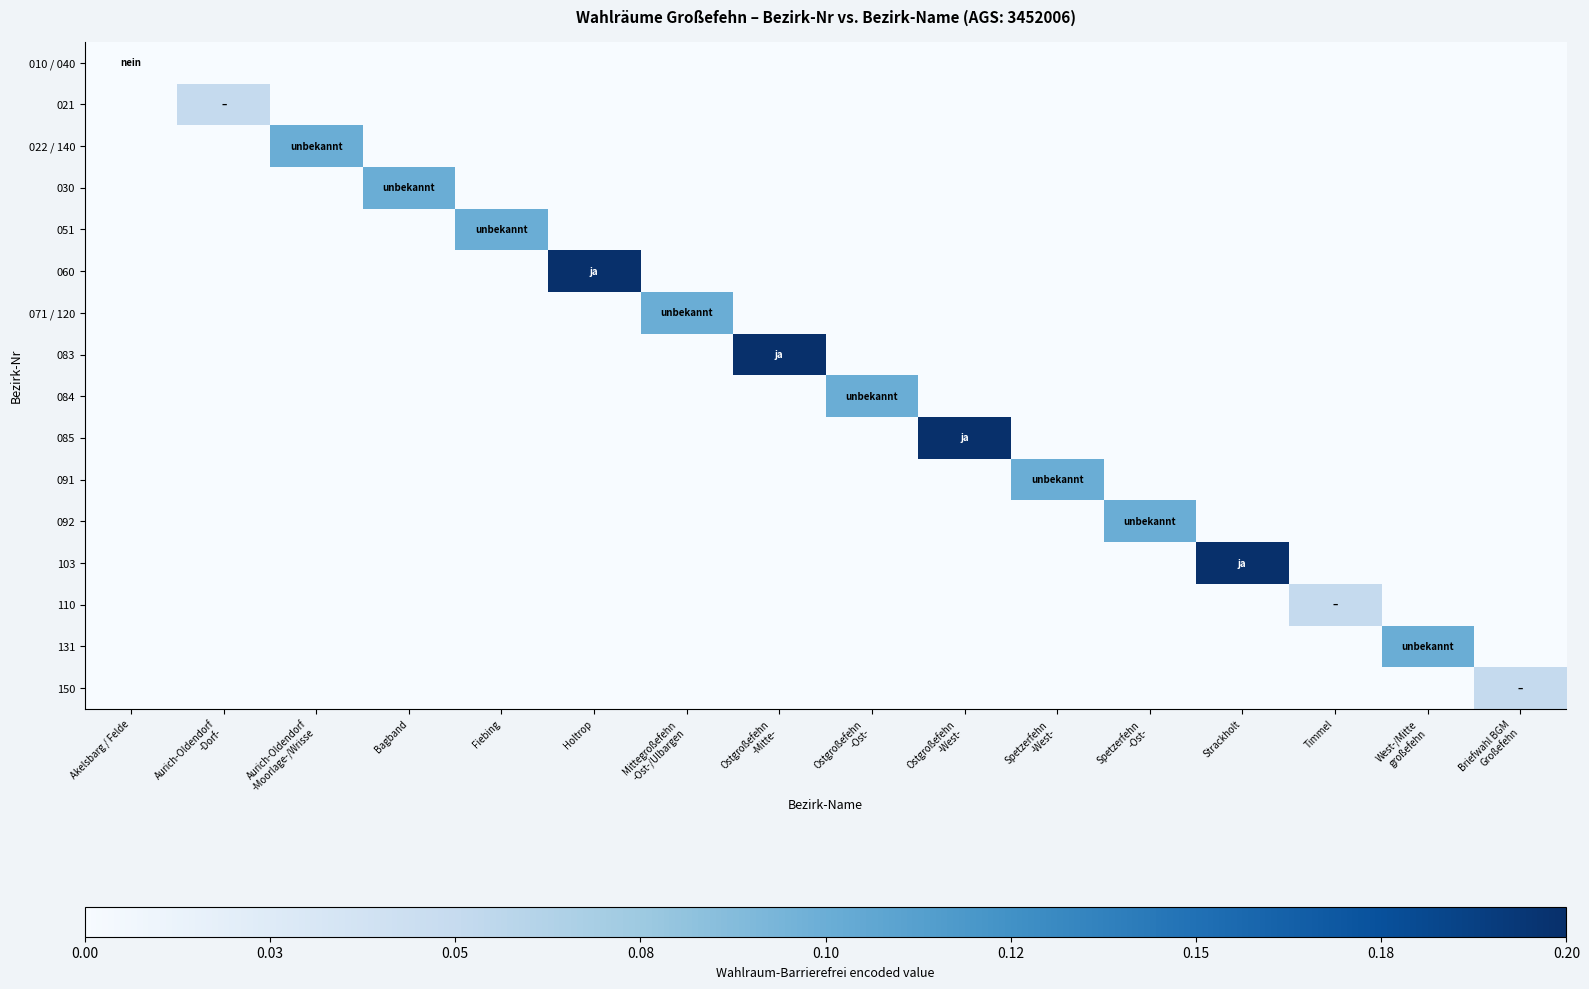

Reading right to left, transcribe all the data shown in this chart.

010 / 040: Briefwahl BGM
Großefehn=0.0	West-/Mitte
großefehn=0.0	Timmel=0.0	Strackholt=0.0	Spetzerfehn
-Ost-=0.0	Spetzerfehn
-West-=0.0	Ostgroßefehn
-West-=0.0	Ostgroßefehn
-Ost-=0.0	Ostgroßefehn
-Mitte-=0.0	Mittegroßefehn
-Ost-/Ulbargen=0.0	Holtrop=0.0	Fiebing=0.0	Bagband=0.0	Aurich-Oldendorf
-Moorlage-/Wrisse=0.0	Aurich-Oldendorf
-Dorf-=0.0	Akelsbarg / Felde=0.0
021: Briefwahl BGM
Großefehn=0.0	West-/Mitte
großefehn=0.0	Timmel=0.0	Strackholt=0.0	Spetzerfehn
-Ost-=0.0	Spetzerfehn
-West-=0.0	Ostgroßefehn
-West-=0.0	Ostgroßefehn
-Ost-=0.0	Ostgroßefehn
-Mitte-=0.0	Mittegroßefehn
-Ost-/Ulbargen=0.0	Holtrop=0.0	Fiebing=0.0	Bagband=0.0	Aurich-Oldendorf
-Moorlage-/Wrisse=0.0	Aurich-Oldendorf
-Dorf-=0.1	Akelsbarg / Felde=0.0
022 / 140: Briefwahl BGM
Großefehn=0.0	West-/Mitte
großefehn=0.0	Timmel=0.0	Strackholt=0.0	Spetzerfehn
-Ost-=0.0	Spetzerfehn
-West-=0.0	Ostgroßefehn
-West-=0.0	Ostgroßefehn
-Ost-=0.0	Ostgroßefehn
-Mitte-=0.0	Mittegroßefehn
-Ost-/Ulbargen=0.0	Holtrop=0.0	Fiebing=0.0	Bagband=0.0	Aurich-Oldendorf
-Moorlage-/Wrisse=0.1	Aurich-Oldendorf
-Dorf-=0.0	Akelsbarg / Felde=0.0
030: Briefwahl BGM
Großefehn=0.0	West-/Mitte
großefehn=0.0	Timmel=0.0	Strackholt=0.0	Spetzerfehn
-Ost-=0.0	Spetzerfehn
-West-=0.0	Ostgroßefehn
-West-=0.0	Ostgroßefehn
-Ost-=0.0	Ostgroßefehn
-Mitte-=0.0	Mittegroßefehn
-Ost-/Ulbargen=0.0	Holtrop=0.0	Fiebing=0.0	Bagband=0.1	Aurich-Oldendorf
-Moorlage-/Wrisse=0.0	Aurich-Oldendorf
-Dorf-=0.0	Akelsbarg / Felde=0.0
051: Briefwahl BGM
Großefehn=0.0	West-/Mitte
großefehn=0.0	Timmel=0.0	Strackholt=0.0	Spetzerfehn
-Ost-=0.0	Spetzerfehn
-West-=0.0	Ostgroßefehn
-West-=0.0	Ostgroßefehn
-Ost-=0.0	Ostgroßefehn
-Mitte-=0.0	Mittegroßefehn
-Ost-/Ulbargen=0.0	Holtrop=0.0	Fiebing=0.1	Bagband=0.0	Aurich-Oldendorf
-Moorlage-/Wrisse=0.0	Aurich-Oldendorf
-Dorf-=0.0	Akelsbarg / Felde=0.0
060: Briefwahl BGM
Großefehn=0.0	West-/Mitte
großefehn=0.0	Timmel=0.0	Strackholt=0.0	Spetzerfehn
-Ost-=0.0	Spetzerfehn
-West-=0.0	Ostgroßefehn
-West-=0.0	Ostgroßefehn
-Ost-=0.0	Ostgroßefehn
-Mitte-=0.0	Mittegroßefehn
-Ost-/Ulbargen=0.0	Holtrop=0.2	Fiebing=0.0	Bagband=0.0	Aurich-Oldendorf
-Moorlage-/Wrisse=0.0	Aurich-Oldendorf
-Dorf-=0.0	Akelsbarg / Felde=0.0
071 / 120: Briefwahl BGM
Großefehn=0.0	West-/Mitte
großefehn=0.0	Timmel=0.0	Strackholt=0.0	Spetzerfehn
-Ost-=0.0	Spetzerfehn
-West-=0.0	Ostgroßefehn
-West-=0.0	Ostgroßefehn
-Ost-=0.0	Ostgroßefehn
-Mitte-=0.0	Mittegroßefehn
-Ost-/Ulbargen=0.1	Holtrop=0.0	Fiebing=0.0	Bagband=0.0	Aurich-Oldendorf
-Moorlage-/Wrisse=0.0	Aurich-Oldendorf
-Dorf-=0.0	Akelsbarg / Felde=0.0
083: Briefwahl BGM
Großefehn=0.0	West-/Mitte
großefehn=0.0	Timmel=0.0	Strackholt=0.0	Spetzerfehn
-Ost-=0.0	Spetzerfehn
-West-=0.0	Ostgroßefehn
-West-=0.0	Ostgroßefehn
-Ost-=0.0	Ostgroßefehn
-Mitte-=0.2	Mittegroßefehn
-Ost-/Ulbargen=0.0	Holtrop=0.0	Fiebing=0.0	Bagband=0.0	Aurich-Oldendorf
-Moorlage-/Wrisse=0.0	Aurich-Oldendorf
-Dorf-=0.0	Akelsbarg / Felde=0.0
084: Briefwahl BGM
Großefehn=0.0	West-/Mitte
großefehn=0.0	Timmel=0.0	Strackholt=0.0	Spetzerfehn
-Ost-=0.0	Spetzerfehn
-West-=0.0	Ostgroßefehn
-West-=0.0	Ostgroßefehn
-Ost-=0.1	Ostgroßefehn
-Mitte-=0.0	Mittegroßefehn
-Ost-/Ulbargen=0.0	Holtrop=0.0	Fiebing=0.0	Bagband=0.0	Aurich-Oldendorf
-Moorlage-/Wrisse=0.0	Aurich-Oldendorf
-Dorf-=0.0	Akelsbarg / Felde=0.0
085: Briefwahl BGM
Großefehn=0.0	West-/Mitte
großefehn=0.0	Timmel=0.0	Strackholt=0.0	Spetzerfehn
-Ost-=0.0	Spetzerfehn
-West-=0.0	Ostgroßefehn
-West-=0.2	Ostgroßefehn
-Ost-=0.0	Ostgroßefehn
-Mitte-=0.0	Mittegroßefehn
-Ost-/Ulbargen=0.0	Holtrop=0.0	Fiebing=0.0	Bagband=0.0	Aurich-Oldendorf
-Moorlage-/Wrisse=0.0	Aurich-Oldendorf
-Dorf-=0.0	Akelsbarg / Felde=0.0
091: Briefwahl BGM
Großefehn=0.0	West-/Mitte
großefehn=0.0	Timmel=0.0	Strackholt=0.0	Spetzerfehn
-Ost-=0.0	Spetzerfehn
-West-=0.1	Ostgroßefehn
-West-=0.0	Ostgroßefehn
-Ost-=0.0	Ostgroßefehn
-Mitte-=0.0	Mittegroßefehn
-Ost-/Ulbargen=0.0	Holtrop=0.0	Fiebing=0.0	Bagband=0.0	Aurich-Oldendorf
-Moorlage-/Wrisse=0.0	Aurich-Oldendorf
-Dorf-=0.0	Akelsbarg / Felde=0.0
092: Briefwahl BGM
Großefehn=0.0	West-/Mitte
großefehn=0.0	Timmel=0.0	Strackholt=0.0	Spetzerfehn
-Ost-=0.1	Spetzerfehn
-West-=0.0	Ostgroßefehn
-West-=0.0	Ostgroßefehn
-Ost-=0.0	Ostgroßefehn
-Mitte-=0.0	Mittegroßefehn
-Ost-/Ulbargen=0.0	Holtrop=0.0	Fiebing=0.0	Bagband=0.0	Aurich-Oldendorf
-Moorlage-/Wrisse=0.0	Aurich-Oldendorf
-Dorf-=0.0	Akelsbarg / Felde=0.0
103: Briefwahl BGM
Großefehn=0.0	West-/Mitte
großefehn=0.0	Timmel=0.0	Strackholt=0.2	Spetzerfehn
-Ost-=0.0	Spetzerfehn
-West-=0.0	Ostgroßefehn
-West-=0.0	Ostgroßefehn
-Ost-=0.0	Ostgroßefehn
-Mitte-=0.0	Mittegroßefehn
-Ost-/Ulbargen=0.0	Holtrop=0.0	Fiebing=0.0	Bagband=0.0	Aurich-Oldendorf
-Moorlage-/Wrisse=0.0	Aurich-Oldendorf
-Dorf-=0.0	Akelsbarg / Felde=0.0
110: Briefwahl BGM
Großefehn=0.0	West-/Mitte
großefehn=0.0	Timmel=0.1	Strackholt=0.0	Spetzerfehn
-Ost-=0.0	Spetzerfehn
-West-=0.0	Ostgroßefehn
-West-=0.0	Ostgroßefehn
-Ost-=0.0	Ostgroßefehn
-Mitte-=0.0	Mittegroßefehn
-Ost-/Ulbargen=0.0	Holtrop=0.0	Fiebing=0.0	Bagband=0.0	Aurich-Oldendorf
-Moorlage-/Wrisse=0.0	Aurich-Oldendorf
-Dorf-=0.0	Akelsbarg / Felde=0.0
131: Briefwahl BGM
Großefehn=0.0	West-/Mitte
großefehn=0.1	Timmel=0.0	Strackholt=0.0	Spetzerfehn
-Ost-=0.0	Spetzerfehn
-West-=0.0	Ostgroßefehn
-West-=0.0	Ostgroßefehn
-Ost-=0.0	Ostgroßefehn
-Mitte-=0.0	Mittegroßefehn
-Ost-/Ulbargen=0.0	Holtrop=0.0	Fiebing=0.0	Bagband=0.0	Aurich-Oldendorf
-Moorlage-/Wrisse=0.0	Aurich-Oldendorf
-Dorf-=0.0	Akelsbarg / Felde=0.0
150: Briefwahl BGM
Großefehn=0.1	West-/Mitte
großefehn=0.0	Timmel=0.0	Strackholt=0.0	Spetzerfehn
-Ost-=0.0	Spetzerfehn
-West-=0.0	Ostgroßefehn
-West-=0.0	Ostgroßefehn
-Ost-=0.0	Ostgroßefehn
-Mitte-=0.0	Mittegroßefehn
-Ost-/Ulbargen=0.0	Holtrop=0.0	Fiebing=0.0	Bagband=0.0	Aurich-Oldendorf
-Moorlage-/Wrisse=0.0	Aurich-Oldendorf
-Dorf-=0.0	Akelsbarg / Felde=0.0